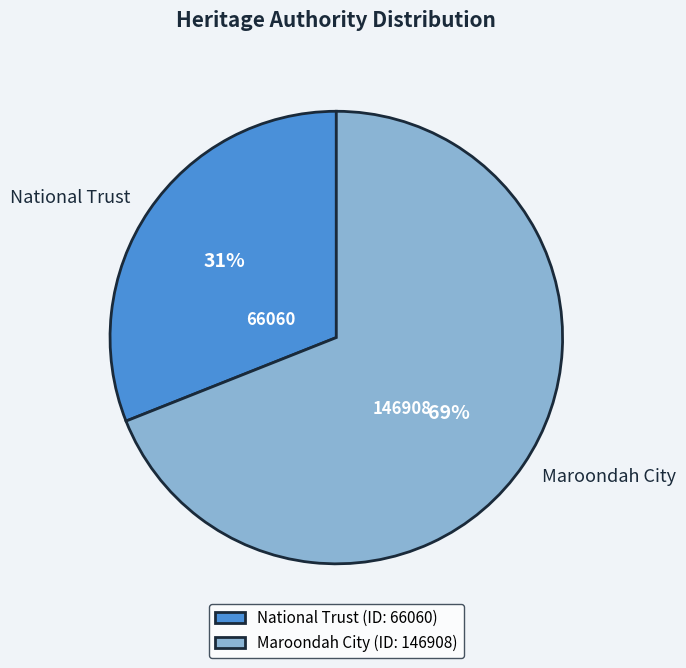

Does National Trust account for over 50% of the chart?

No